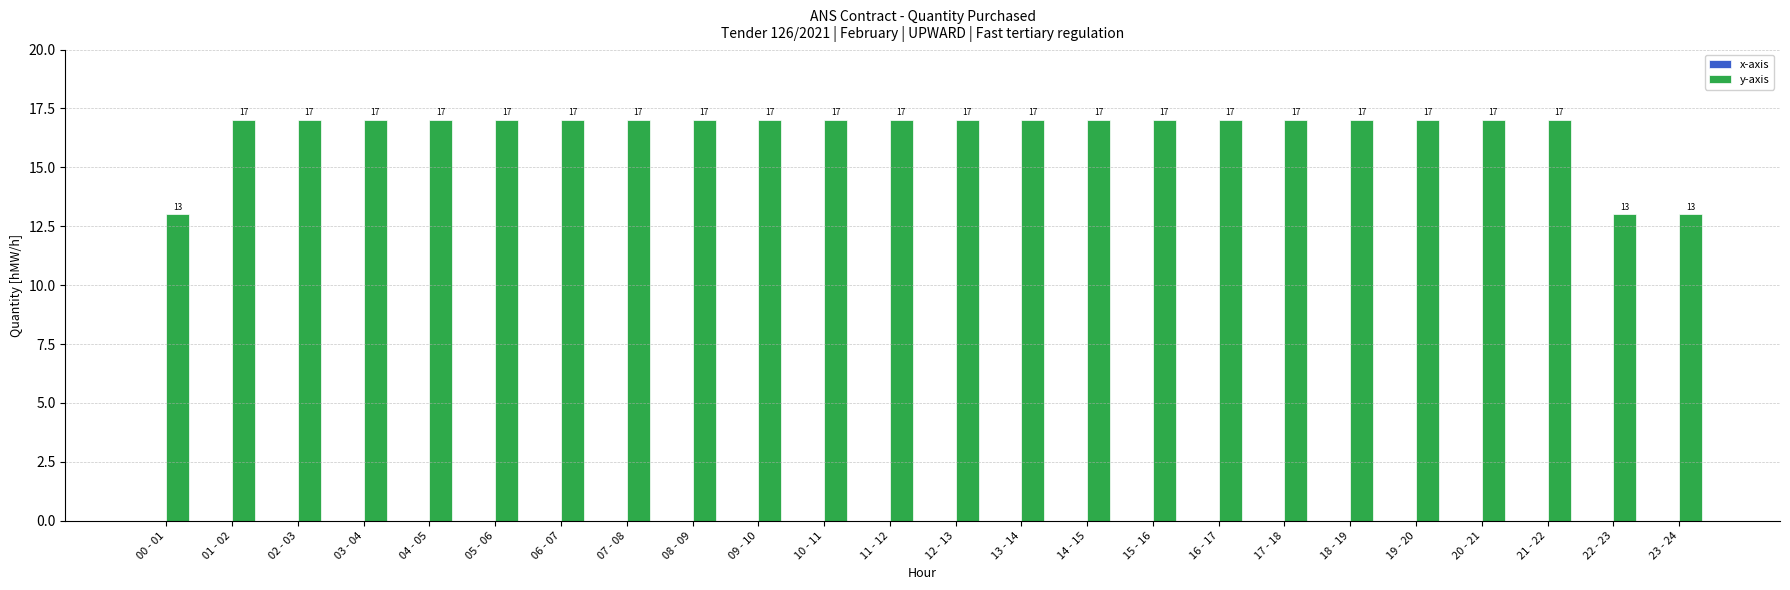

What is the difference between the maximum and minimum values?

4